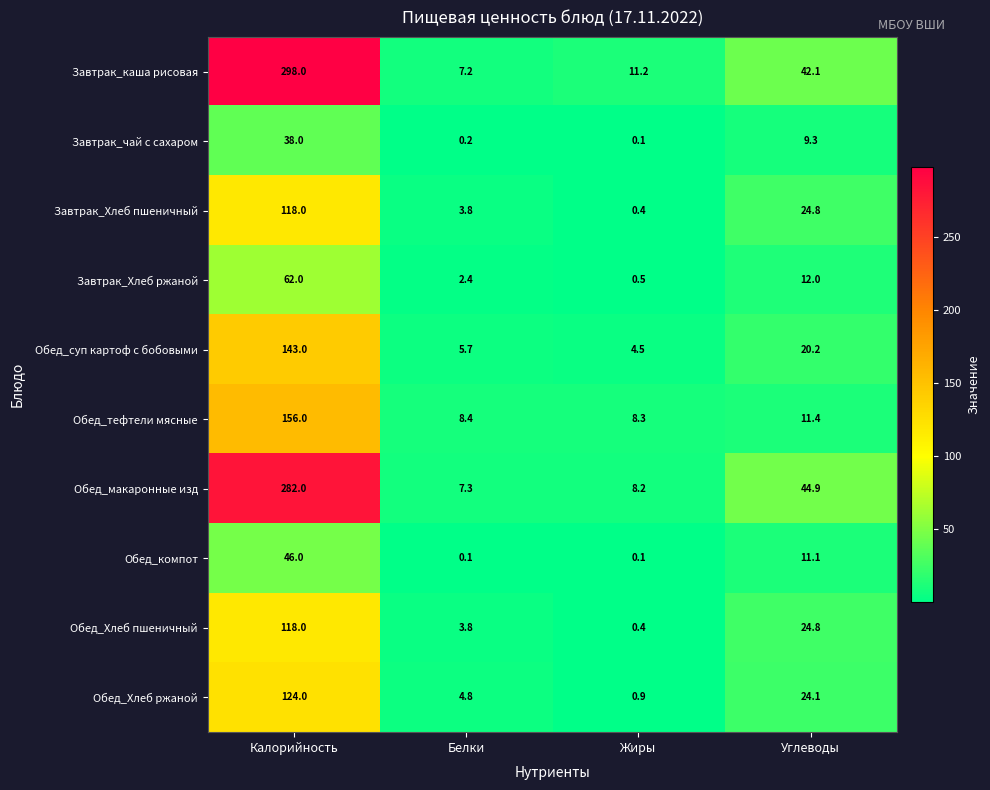

Count the number of categories in the chart.

4